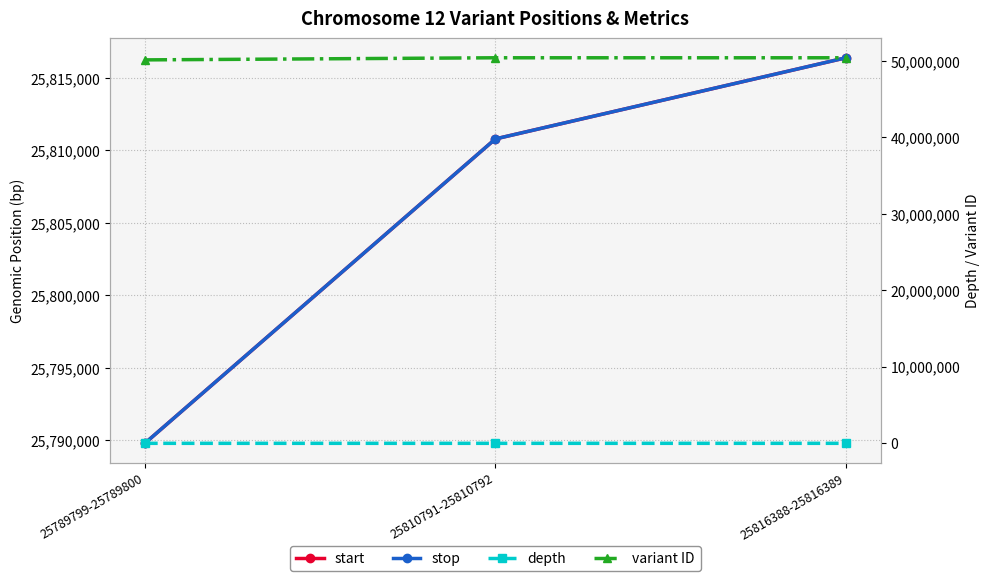

List the series in order of their peak value, lowest first.

depth, start, stop, variant ID